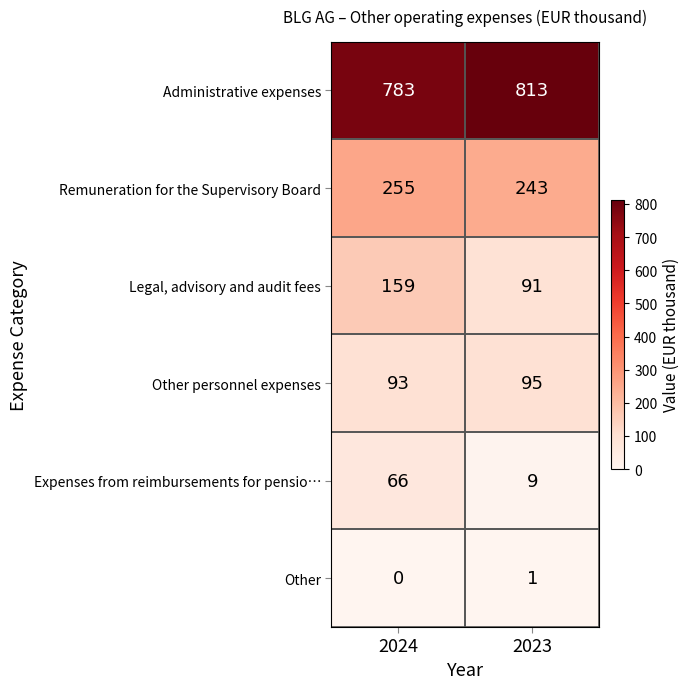

Which category has the lowest value across all series?

2024